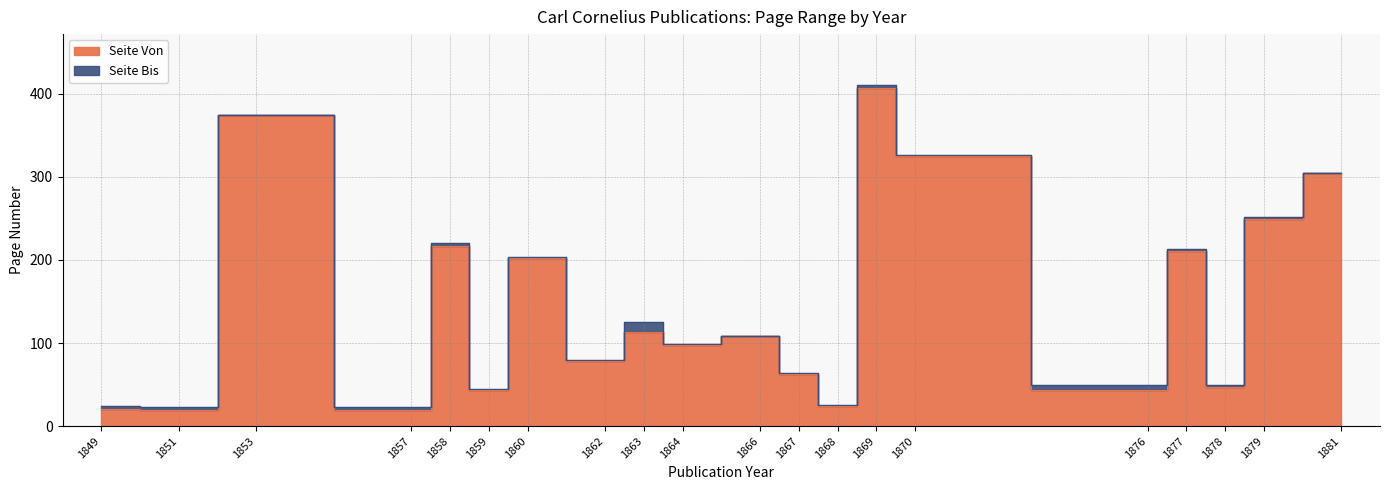

Is it true that the value at 1879 is 249?

True